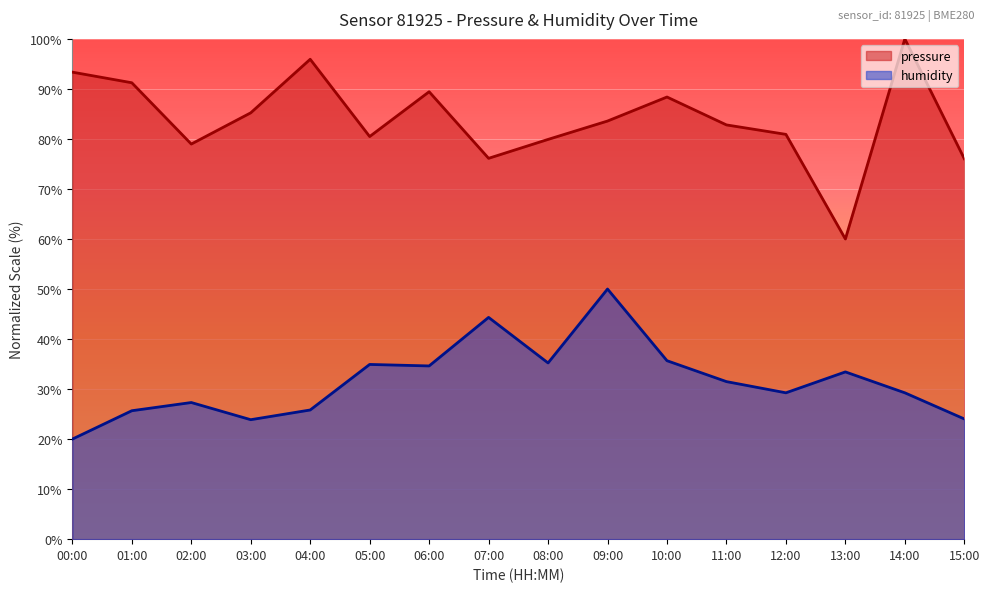

Is the value of pressure at 08:00 greater than the value of humidity at 02:00?

Yes